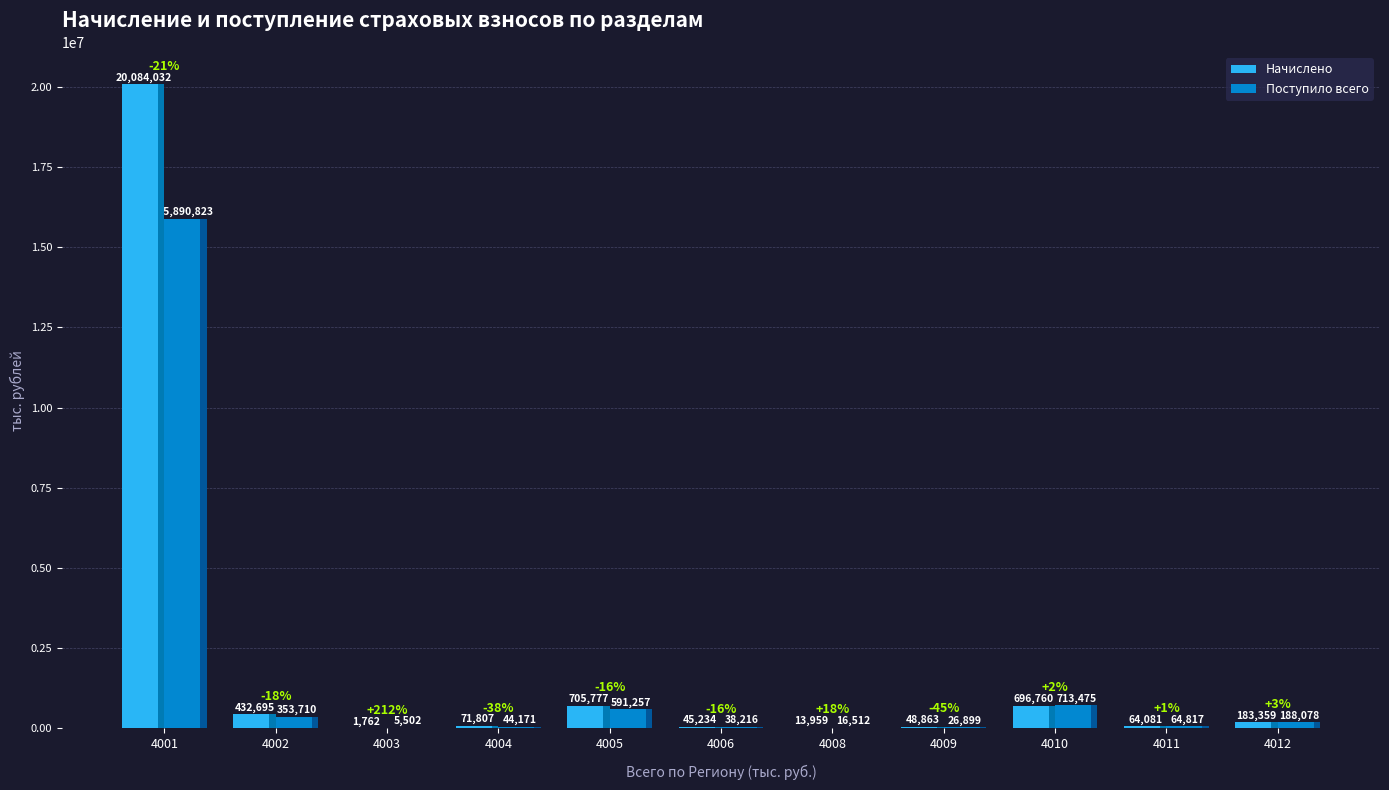

Are the bars horizontal?

No